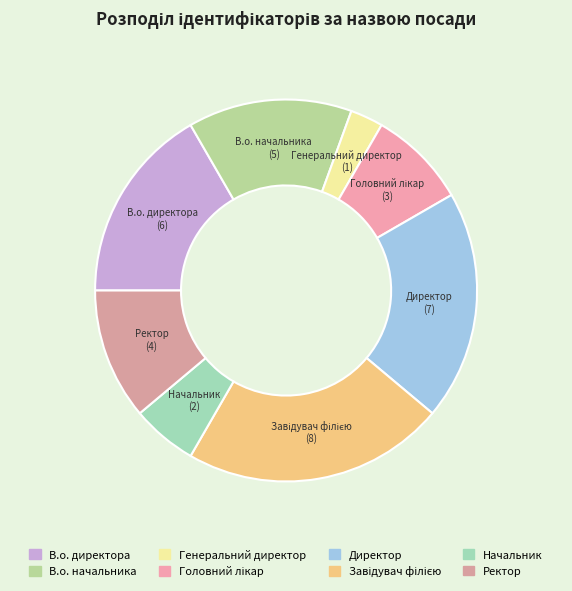

True or false: Ректор accounts for 21% of the total.

False